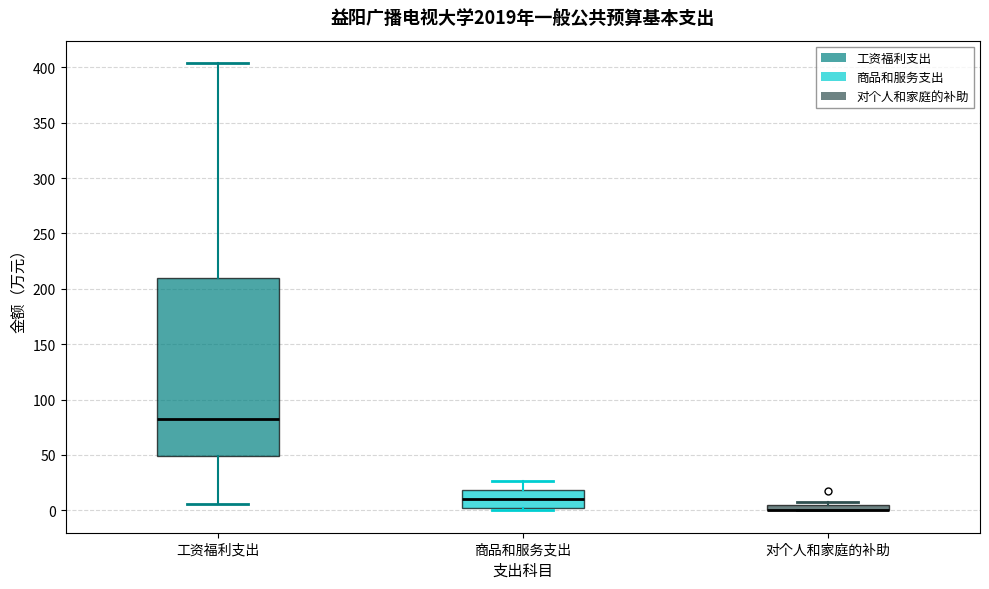

Which box is the tallest, from its lower edge to its upper edge?

工资福利支出